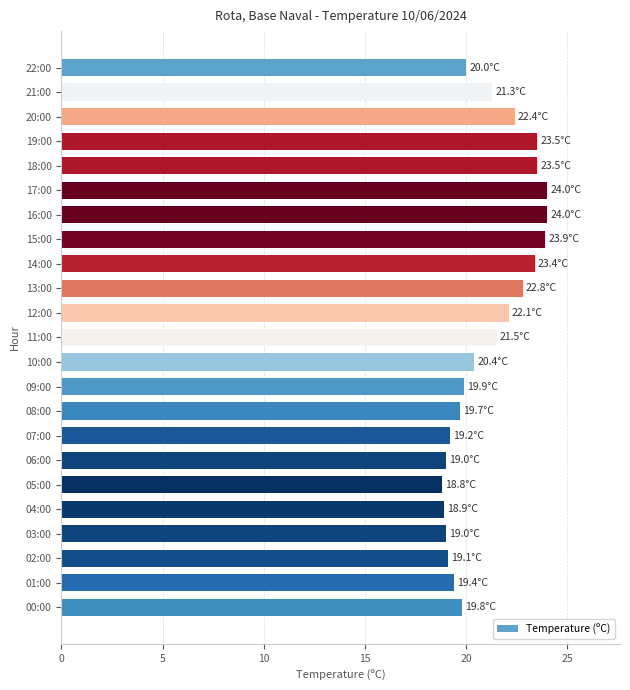

What position from the bottom is 21:00?

22